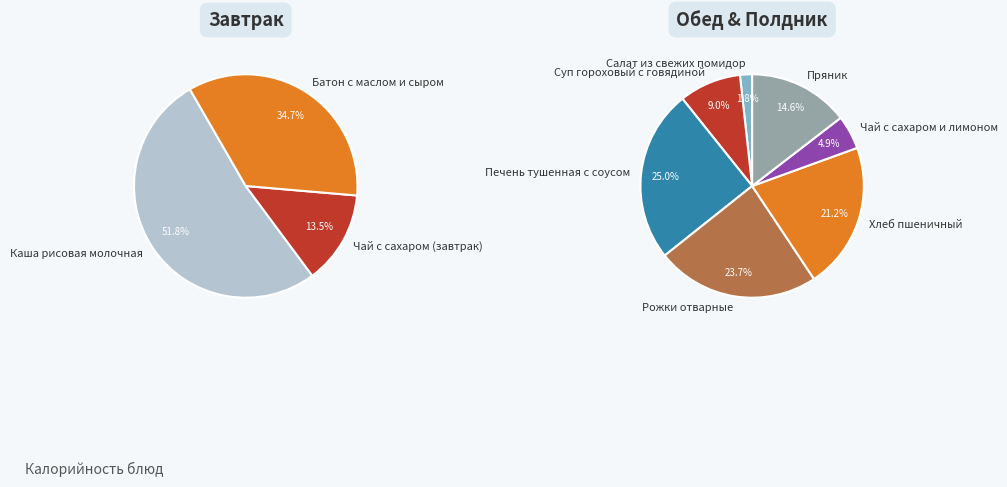

The Печень тушенная с соусом slice represents 28% of the pie. True or false?

False